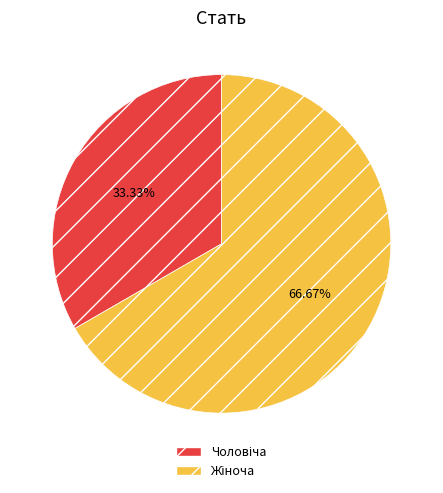

Does any single category account for the majority?

Yes